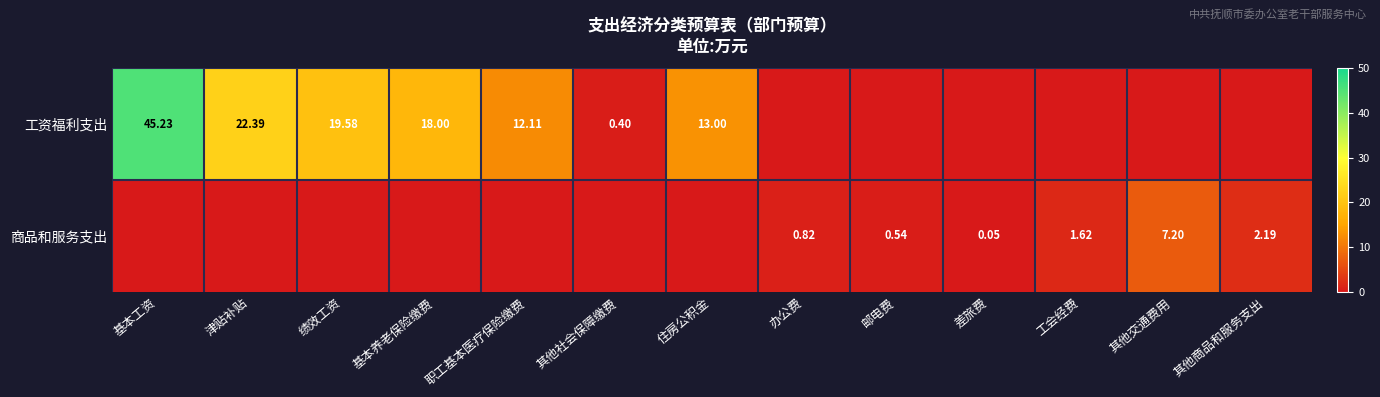

What is the difference between the maximum and minimum values in the 工资福利支出 series?

45.2